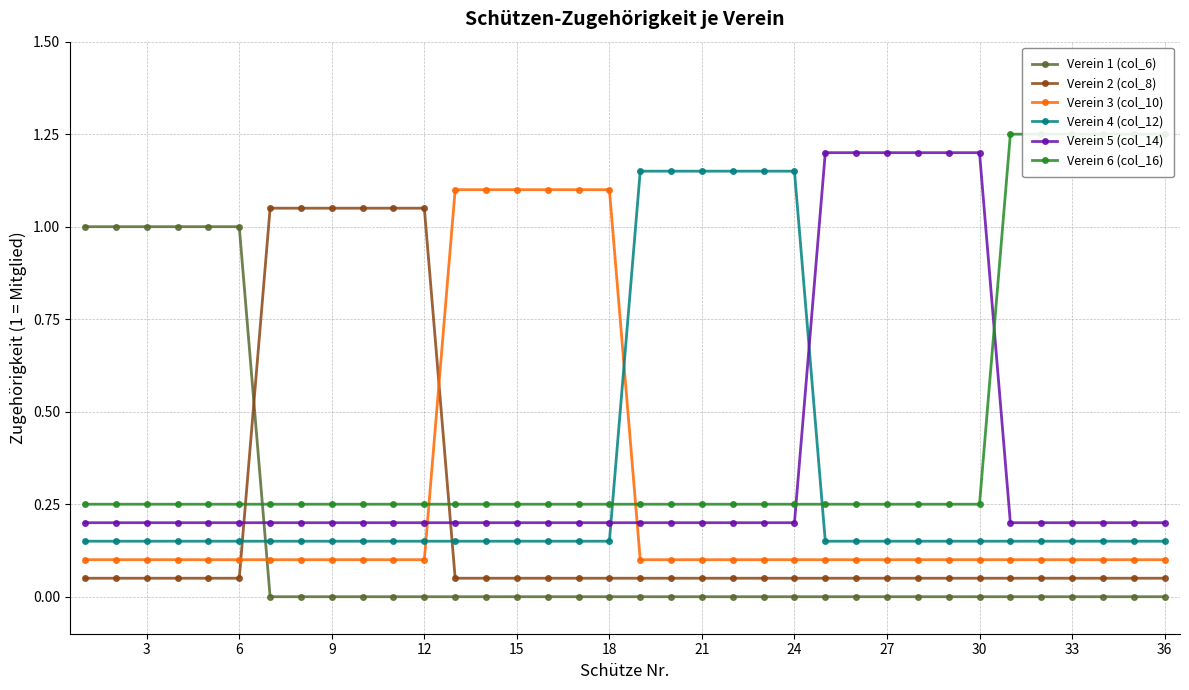

True or false: Verein 5 (col_14) and Verein 3 (col_10) cross at least once.

True